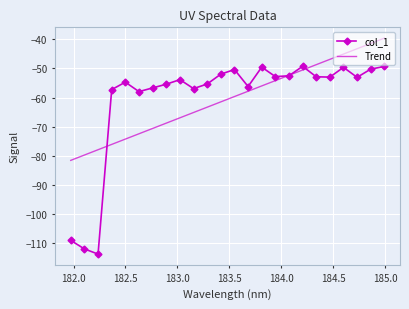

Which series has the widest spread of values?

col_1